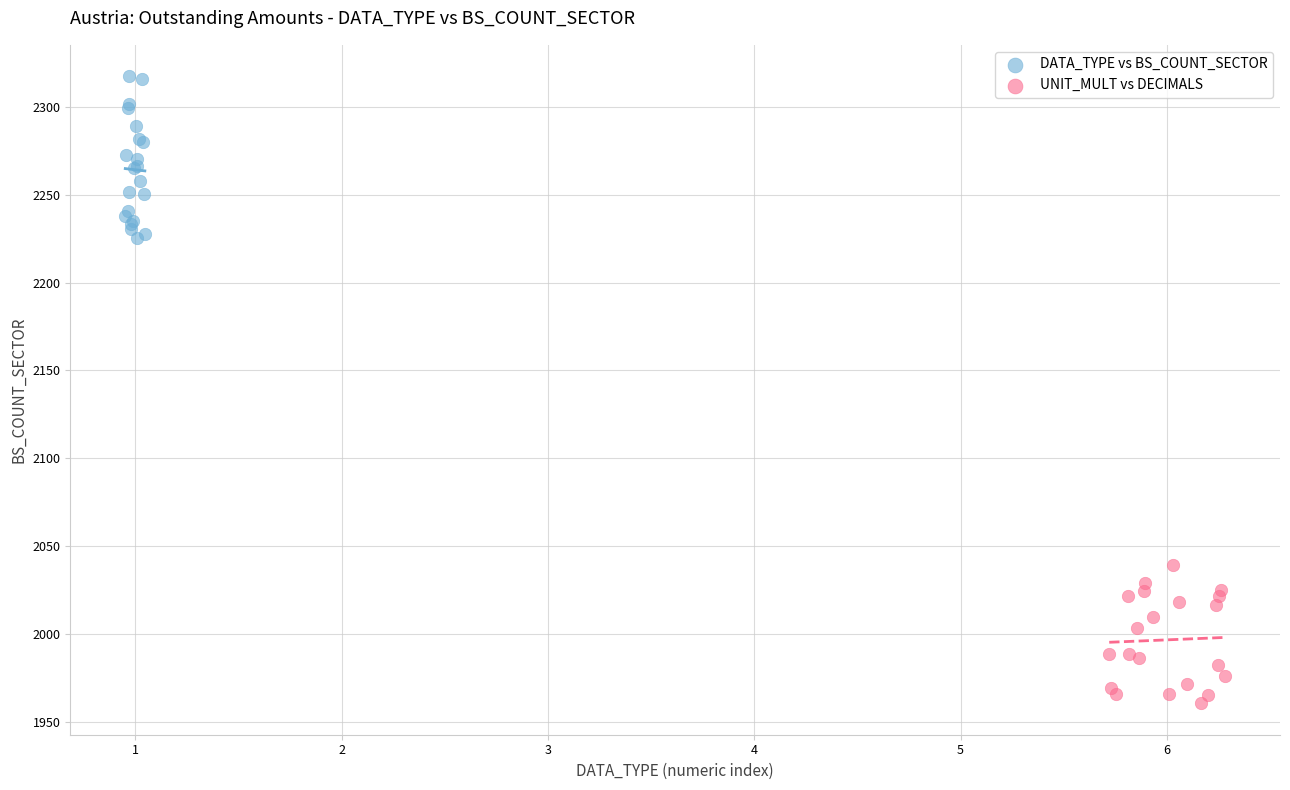

Which series has the largest Y range (max minus min)?

DATA_TYPE vs BS_COUNT_SECTOR